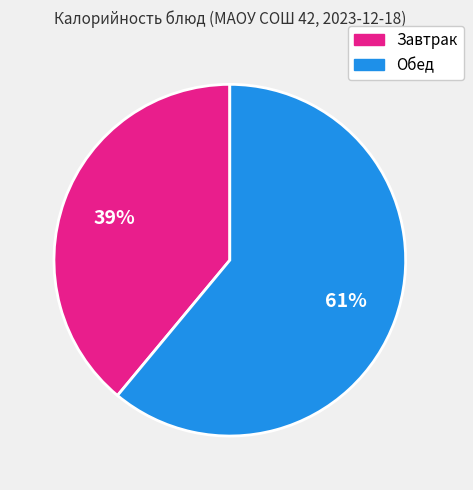

Is there any slice that represents more than half of the pie?

Yes